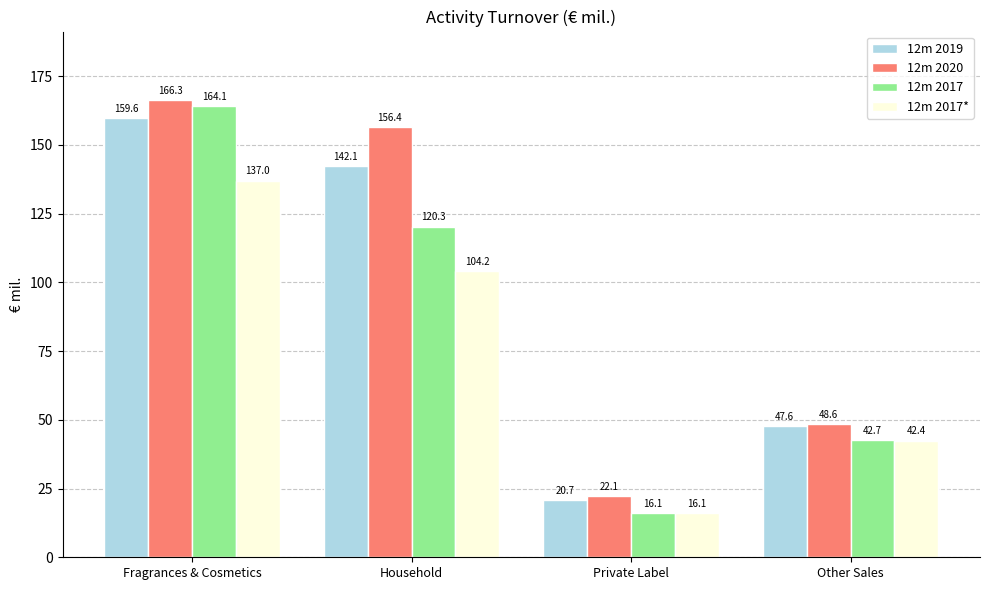

At Fragrances & Cosmetics, list the series in order from largest to smallest.

12m 2020, 12m 2017, 12m 2019, 12m 2017*